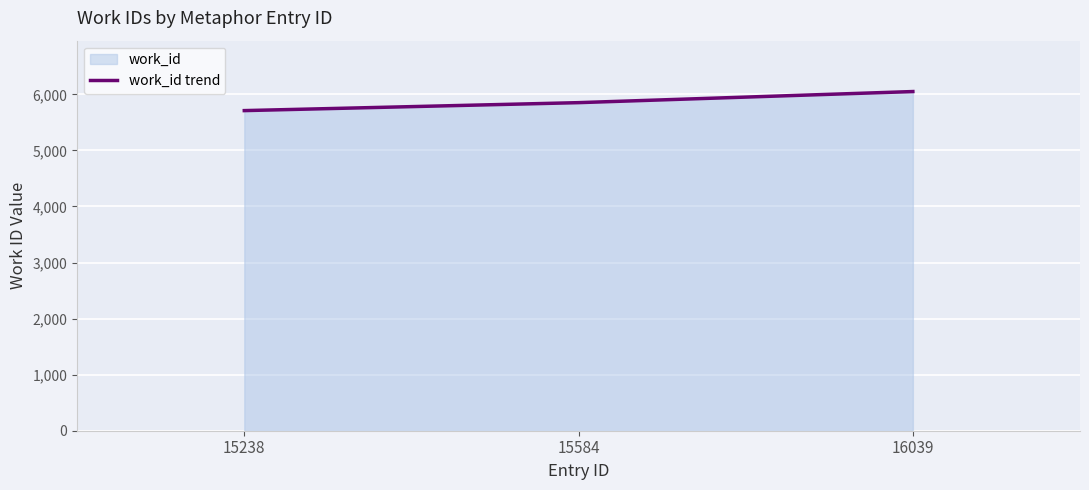

At which label does the data first exceed 5852?

16039